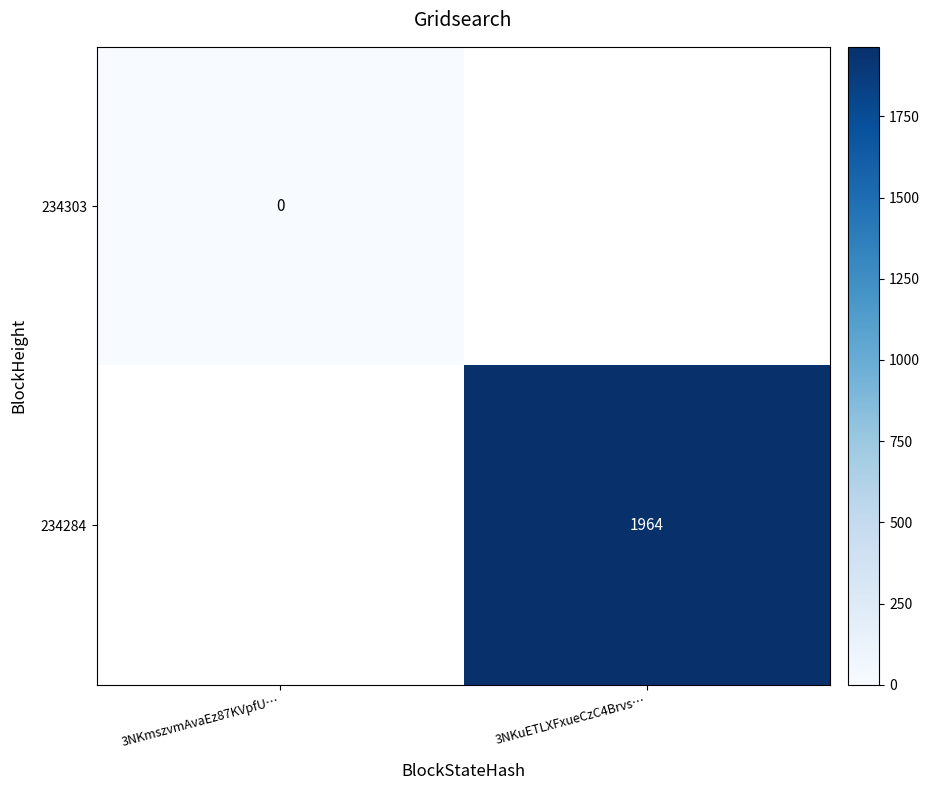

At which label does 234303 reach its minimum?

3NKmszvmAvaEz87KVpfU…